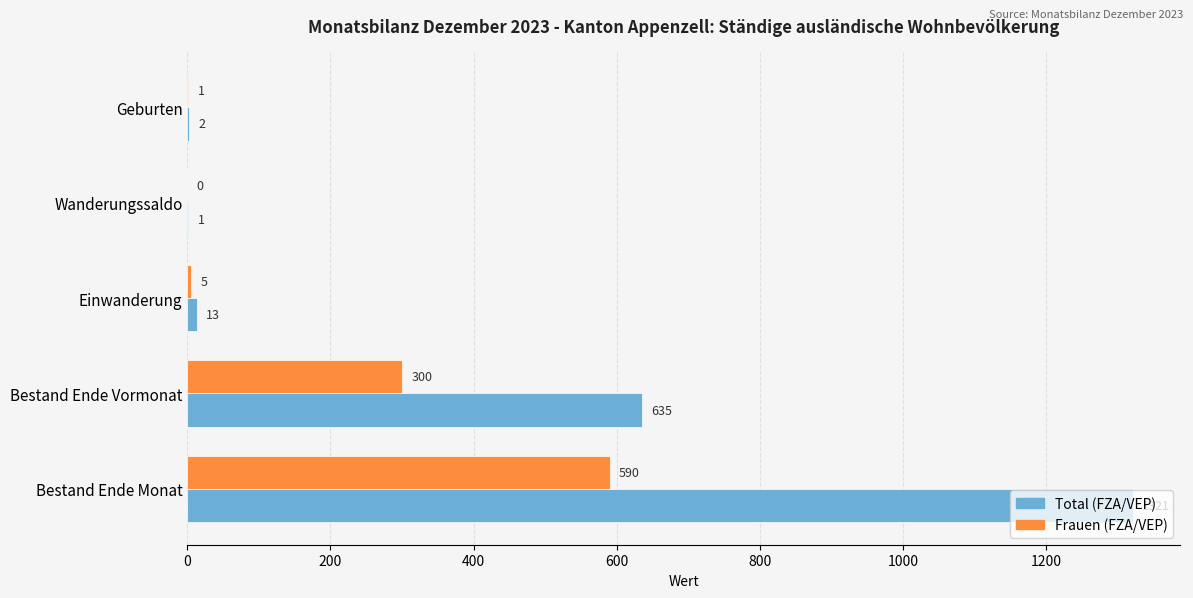

Count the number of categories in the chart.

5